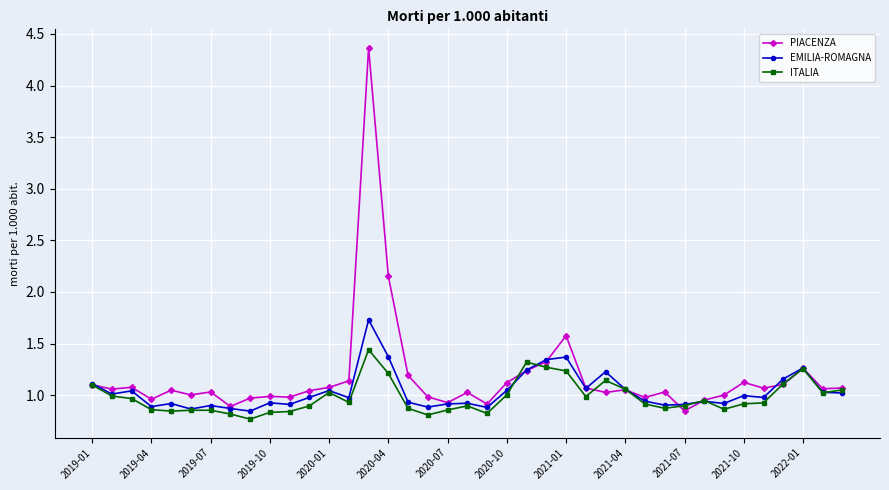

True or false: PIACENZA has more than 1 points higher than both neighbors.

True